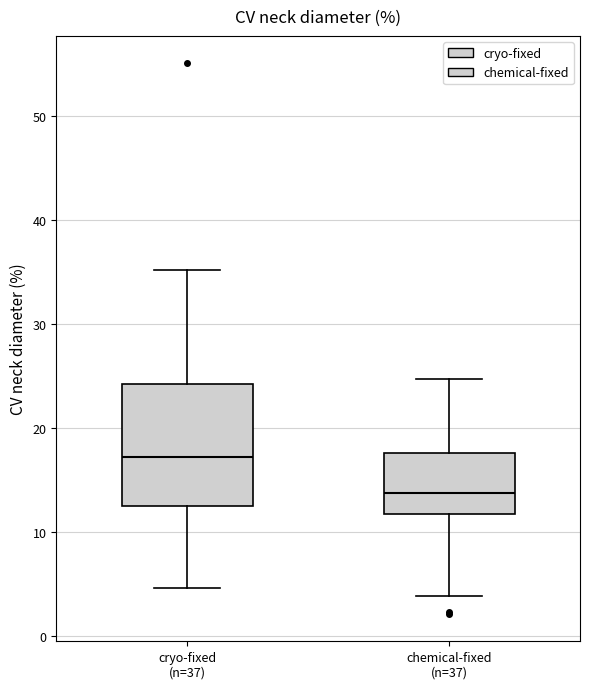

Comparing the boxes themselves (not the whiskers), which one is the tallest?

cryo-fixed (n=37)